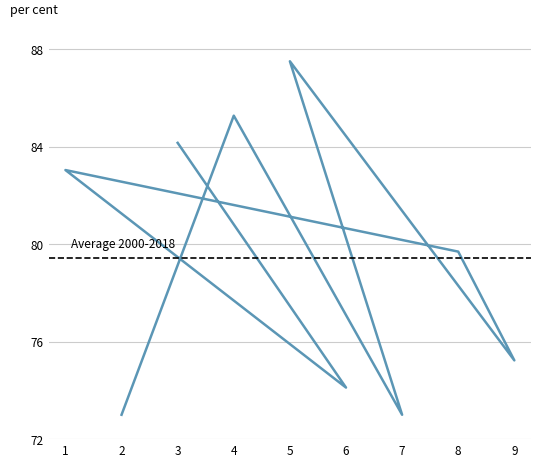

At which category is the sum across all series the highest?

5